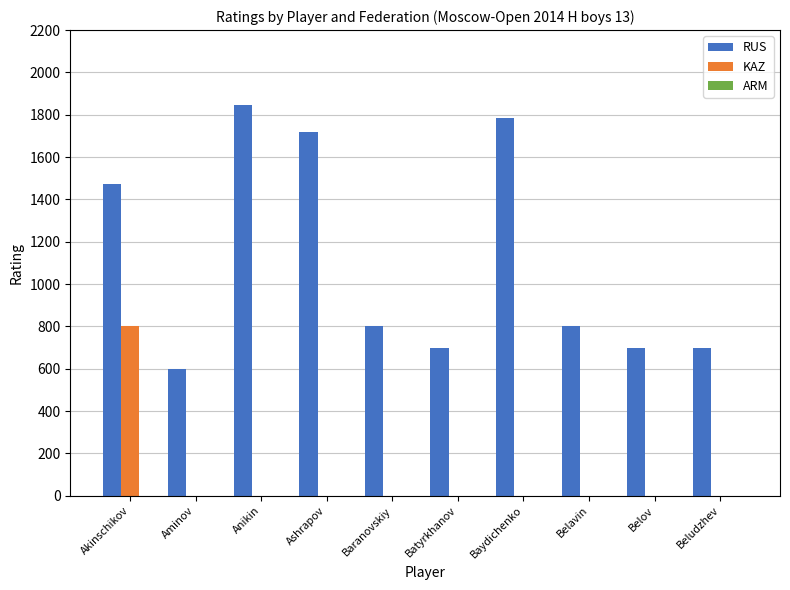

Which series has the largest total across all categories?

RUS